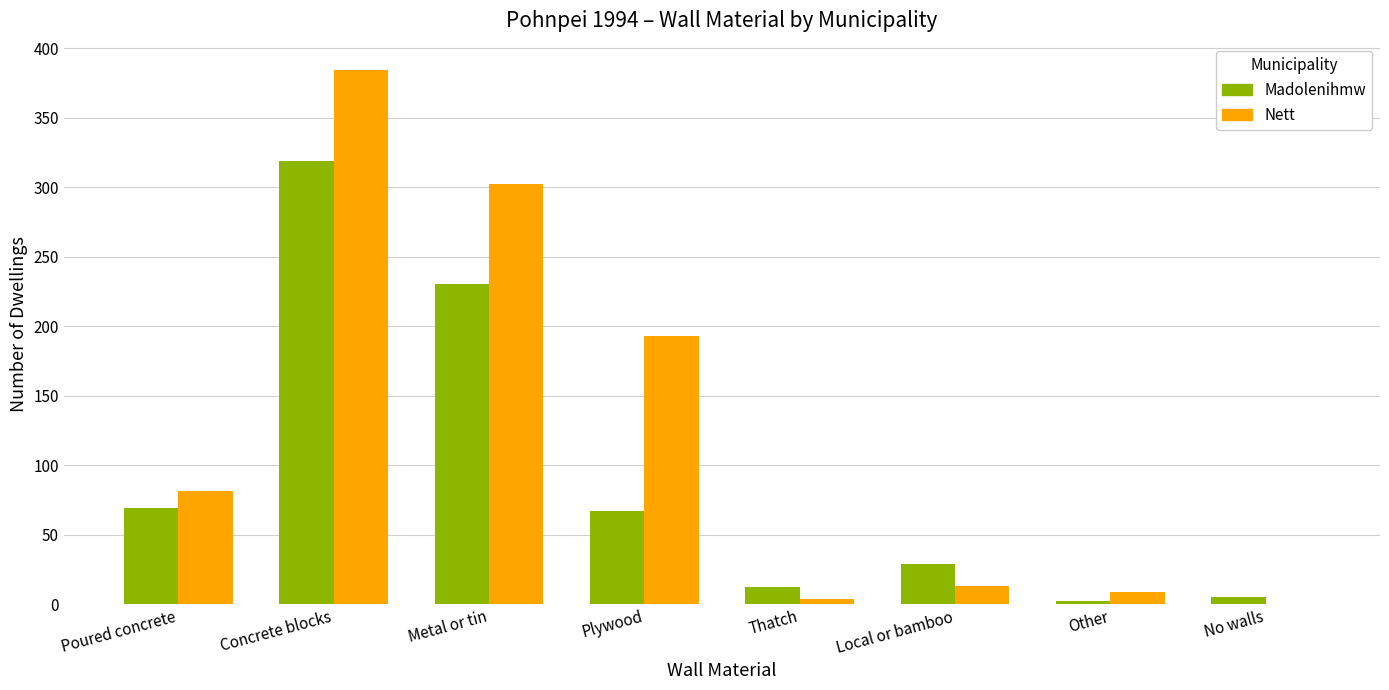

Does the chart contain stacked bars?

No